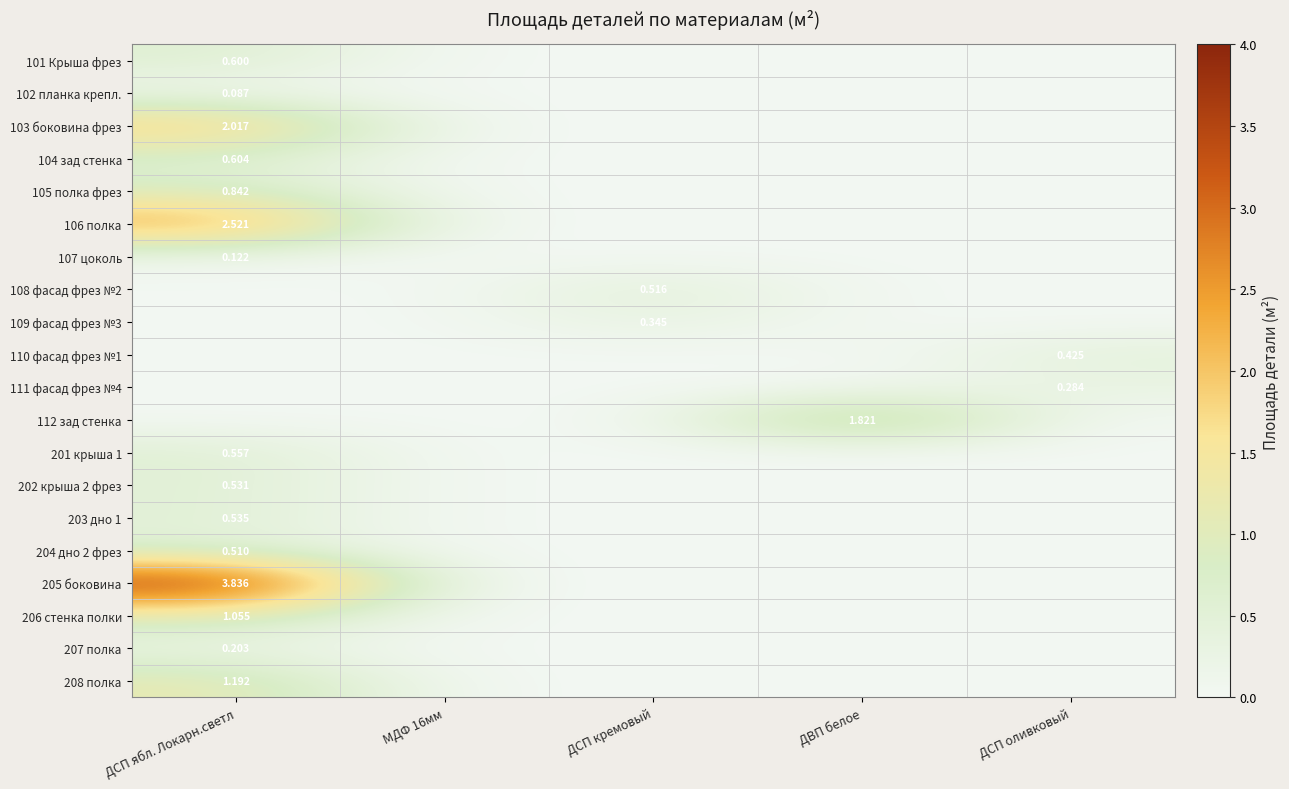

What is the total value across all series at ДСП оливковый?

0.7